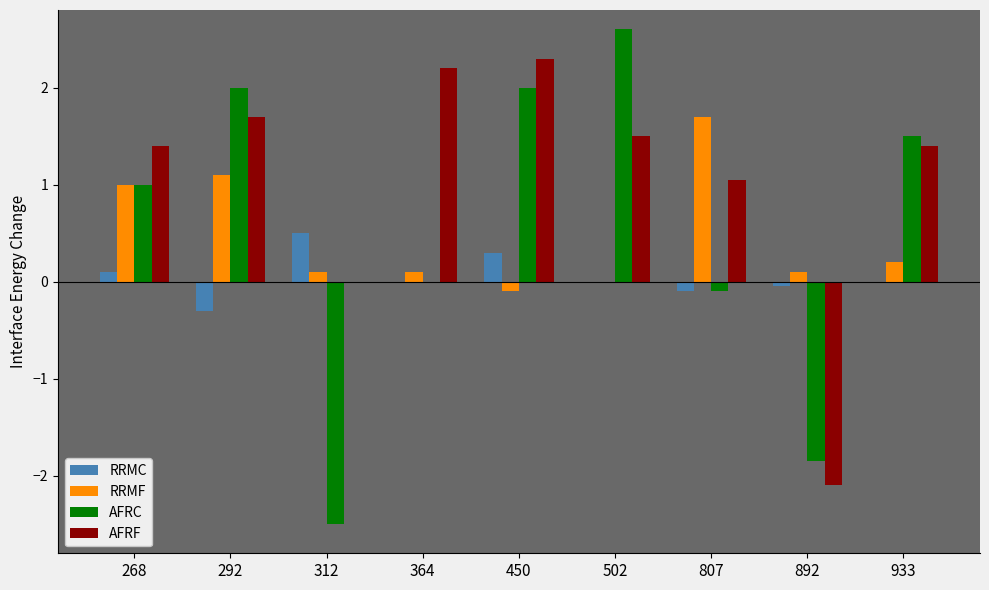

Which series has the largest total across all categories?

AFRF